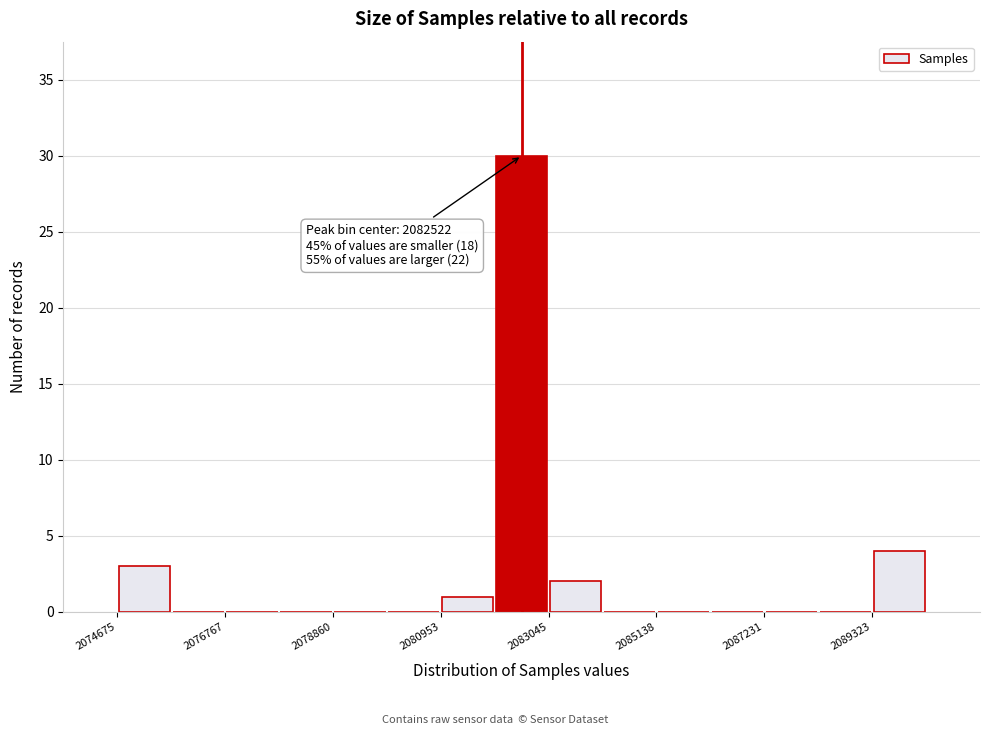

Read against the x-axis, roughly where is the centre of the tallest bar?

2082500